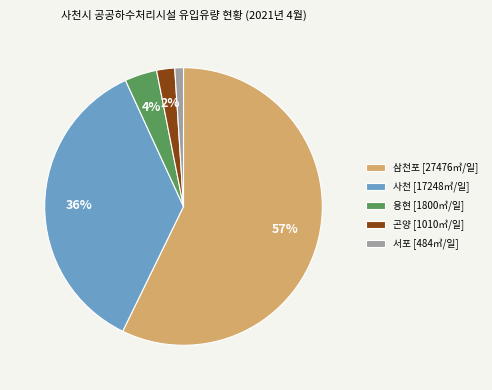

Which has a higher value, 용현 [1800㎥/일] or 곤양 [1010㎥/일]?

용현 [1800㎥/일]